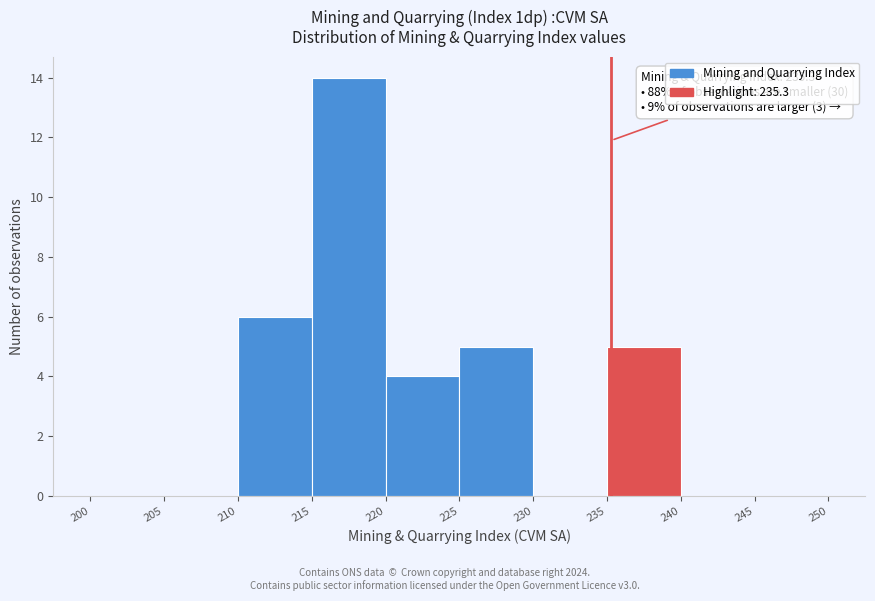

Which range on the x-axis has the tallest bar?

215 to 220